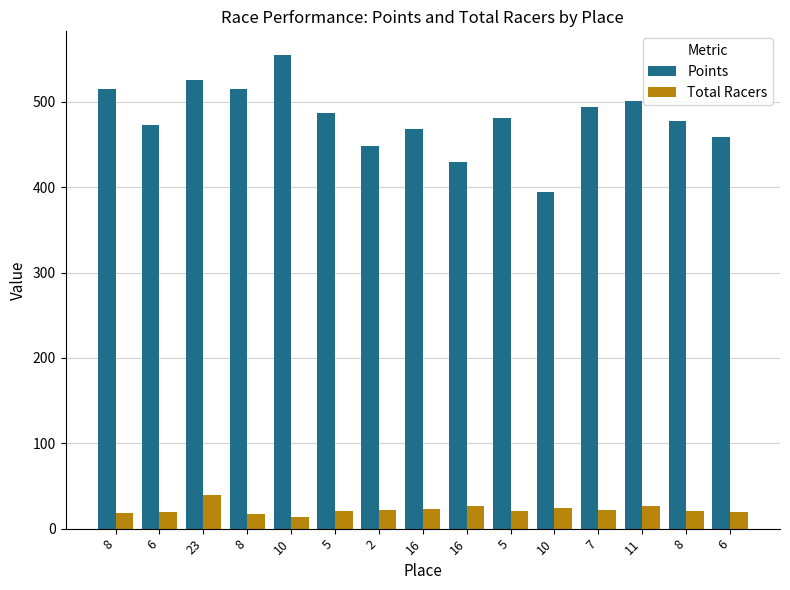

What is the difference between the highest and lowest values at 8?

497.0